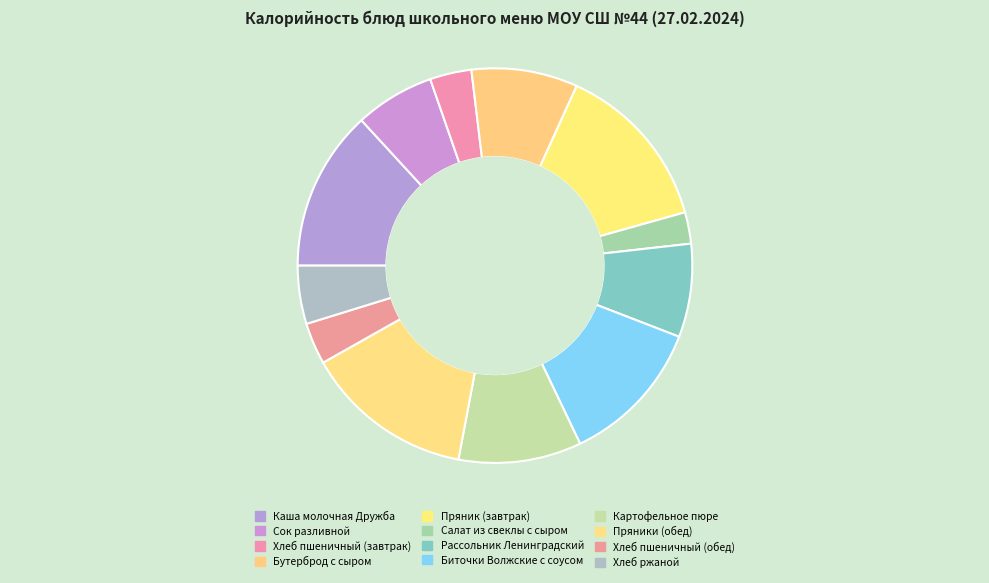

Count the number of slices in the pie.

12